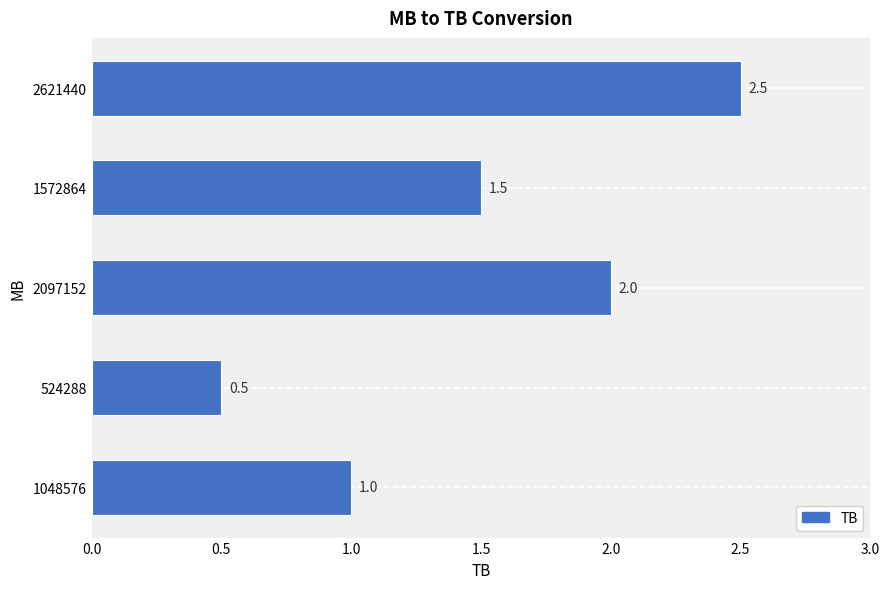

What is the average value?

1.5